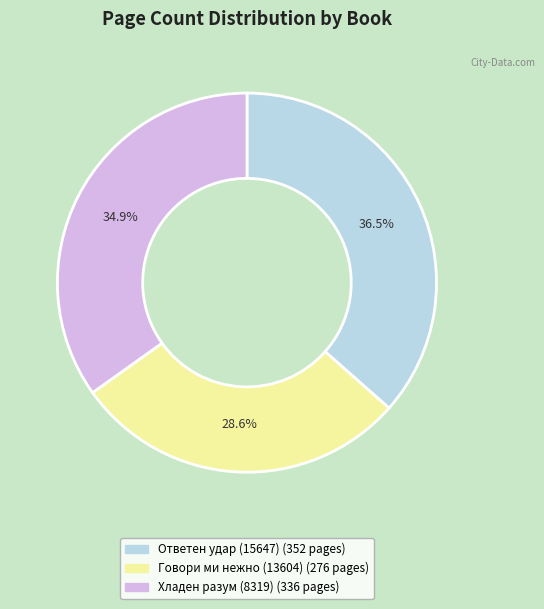

The Хладен разум (8319) slice represents 35% of the pie. True or false?

True